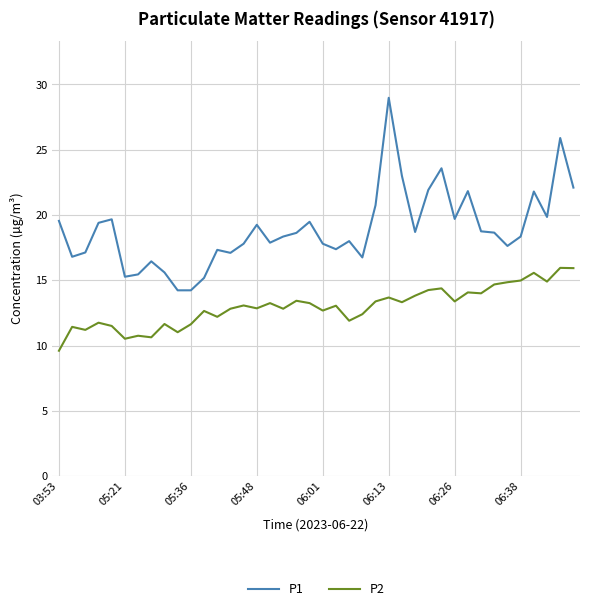

Which series has the largest range (max minus min)?

P1